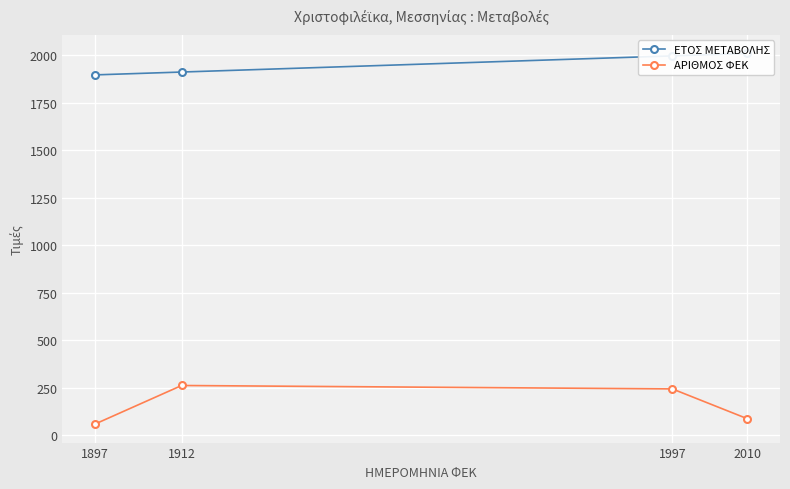

What is the spread (max minus min) of values at 1997?

1753